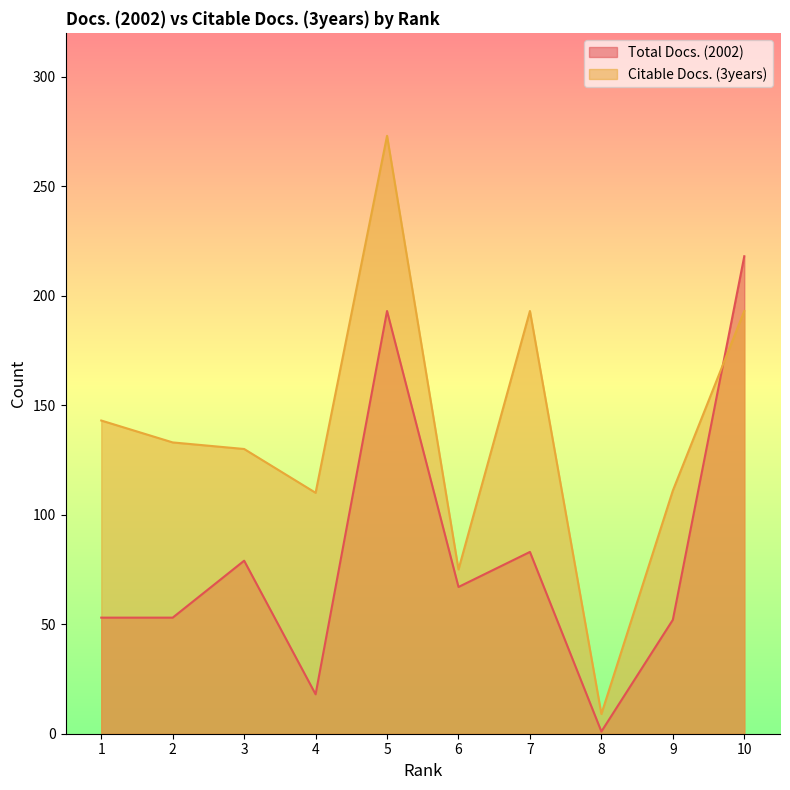

Which series ends up on top after the final intersection of Citable Docs. (3years) and Total Docs. (2002)?

Total Docs. (2002)